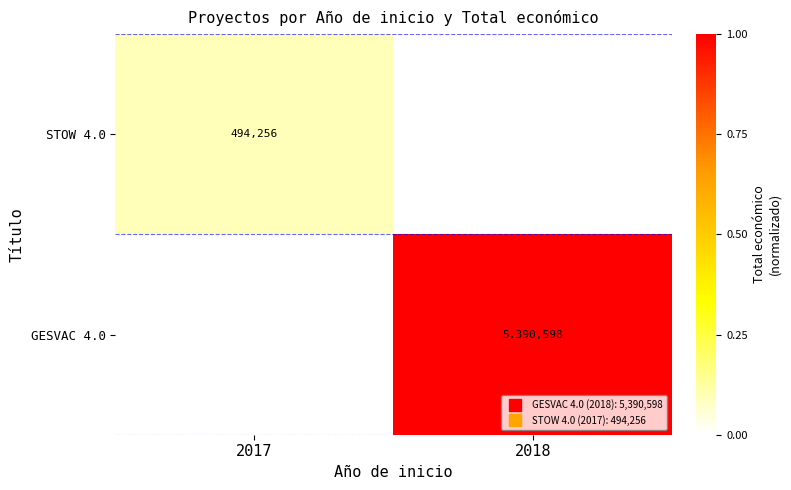

Which series has the largest range (max minus min)?

GESVAC 4.0